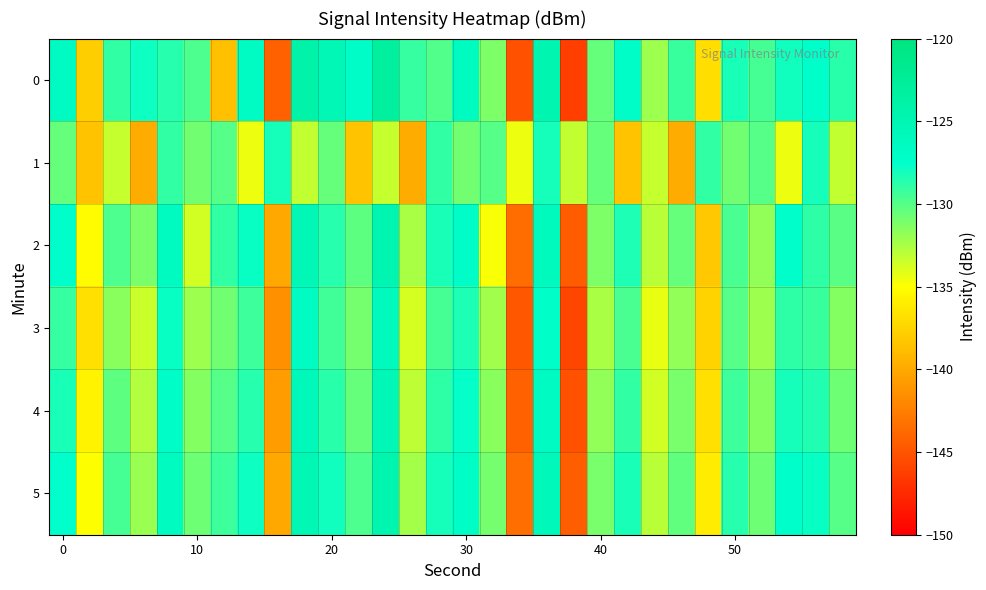

Reading right to left, what are all the values shown in this chart?

0: -128.8	-127.4	-128.1	-129.6	-128.3	-136.9	-129.2	-132.1	-127.1	-130.5	-146.3	-124.8	-145.1	-131.2	-126.5	-129.9	-129.0	-123.2	-127.2	-125.5	-124.1	-144.3	-126.8	-138.7	-129.8	-128.6	-127.9	-129.0	-137.9	-126.7
1: -133.2	-128.1	-134.4	-130.0	-130.8	-129.0	-139.9	-133.3	-138.4	-130.5	-133.2	-128.1	-134.4	-130.0	-130.8	-129.0	-139.9	-133.3	-138.4	-130.5	-133.2	-128.1	-134.4	-130.0	-130.8	-129.0	-139.9	-133.3	-138.4	-130.5
2: -130.1	-128.9	-127.5	-131.8	-129.7	-138.2	-130.5	-133.0	-128.4	-131.2	-144.5	-126.0	-143.6	-134.8	-127.1	-128.3	-132.5	-124.9	-130.2	-128.6	-125.3	-140.1	-127.8	-129.0	-133.7	-126.4	-131.1	-129.8	-135.2	-127.5
3: -131.4	-129.2	-128.8	-132.1	-130.0	-137.5	-131.8	-134.3	-129.7	-132.5	-145.8	-127.3	-144.9	-132.3	-128.4	-129.6	-133.8	-126.2	-131.0	-129.4	-126.7	-141.5	-129.3	-130.8	-132.1	-127.8	-133.4	-131.5	-136.8	-129.1
4: -130.7	-128.5	-128.1	-131.4	-129.3	-136.8	-131.1	-133.6	-129.0	-131.8	-145.1	-126.6	-144.2	-131.6	-127.7	-128.9	-133.1	-125.5	-130.5	-128.7	-125.9	-140.8	-128.6	-130.0	-131.4	-127.1	-132.7	-130.2	-135.6	-128.3
5: -130.0	-127.8	-127.4	-130.7	-128.6	-136.1	-130.4	-132.9	-128.3	-131.1	-144.4	-125.9	-143.5	-130.9	-127.0	-128.2	-132.4	-124.8	-129.8	-128.0	-125.2	-140.1	-127.9	-129.3	-130.7	-126.4	-132.0	-129.5	-134.9	-127.6